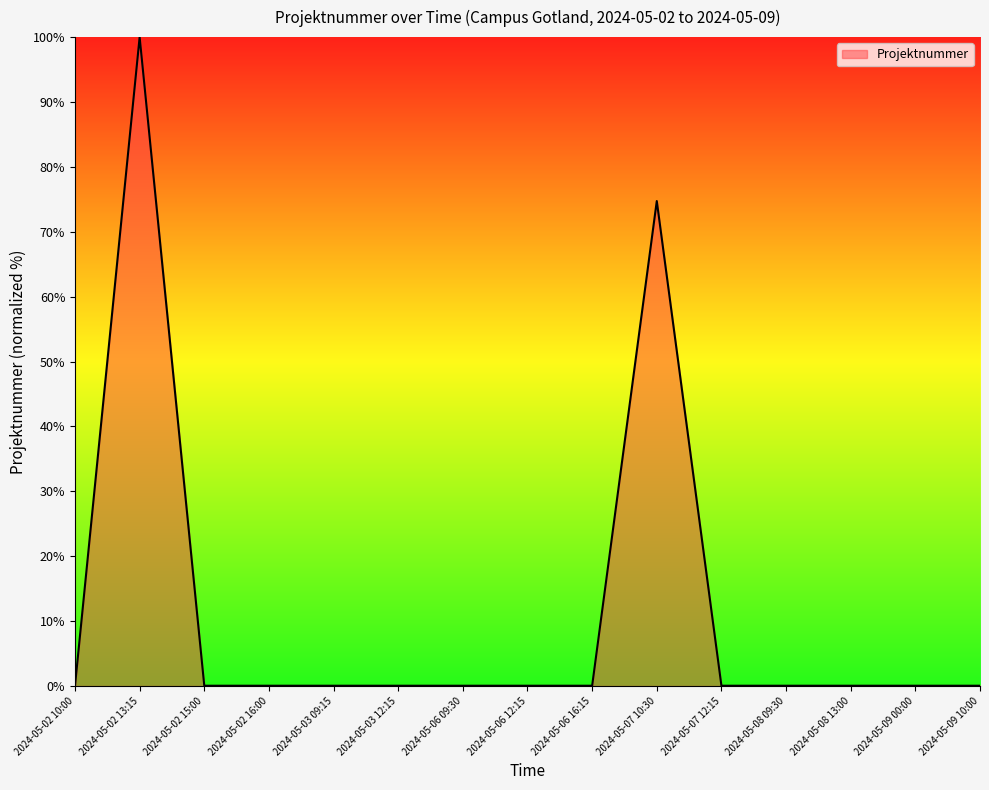

At which label is the value closest to 50?

2024-05-07 10:30